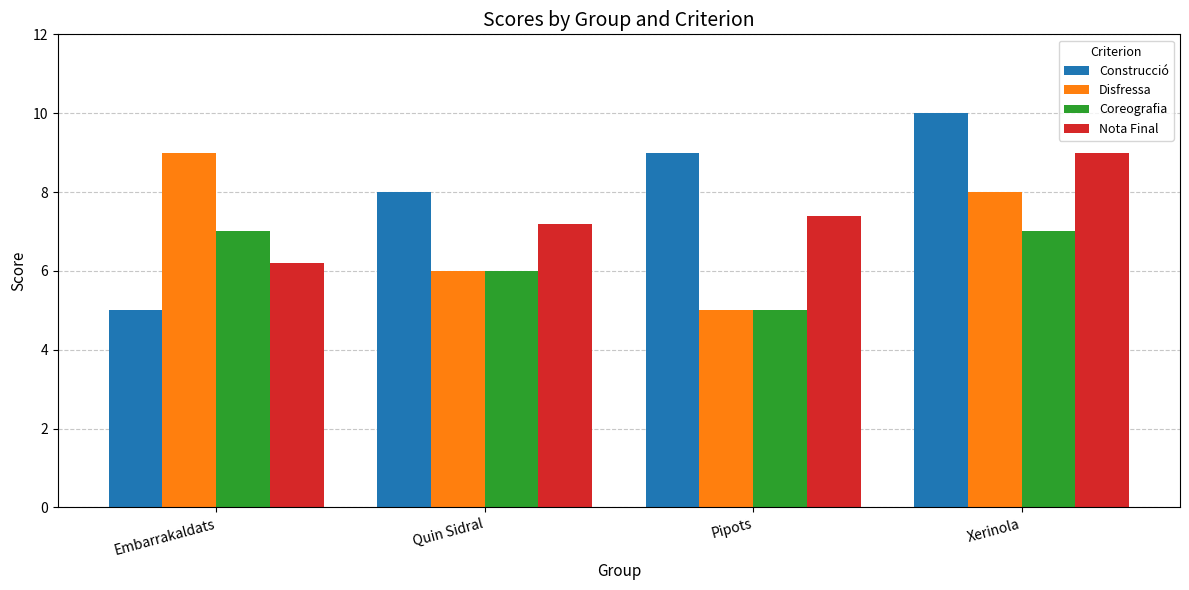

What is the difference between the second highest and second lowest values in the Disfressa series?

2.0